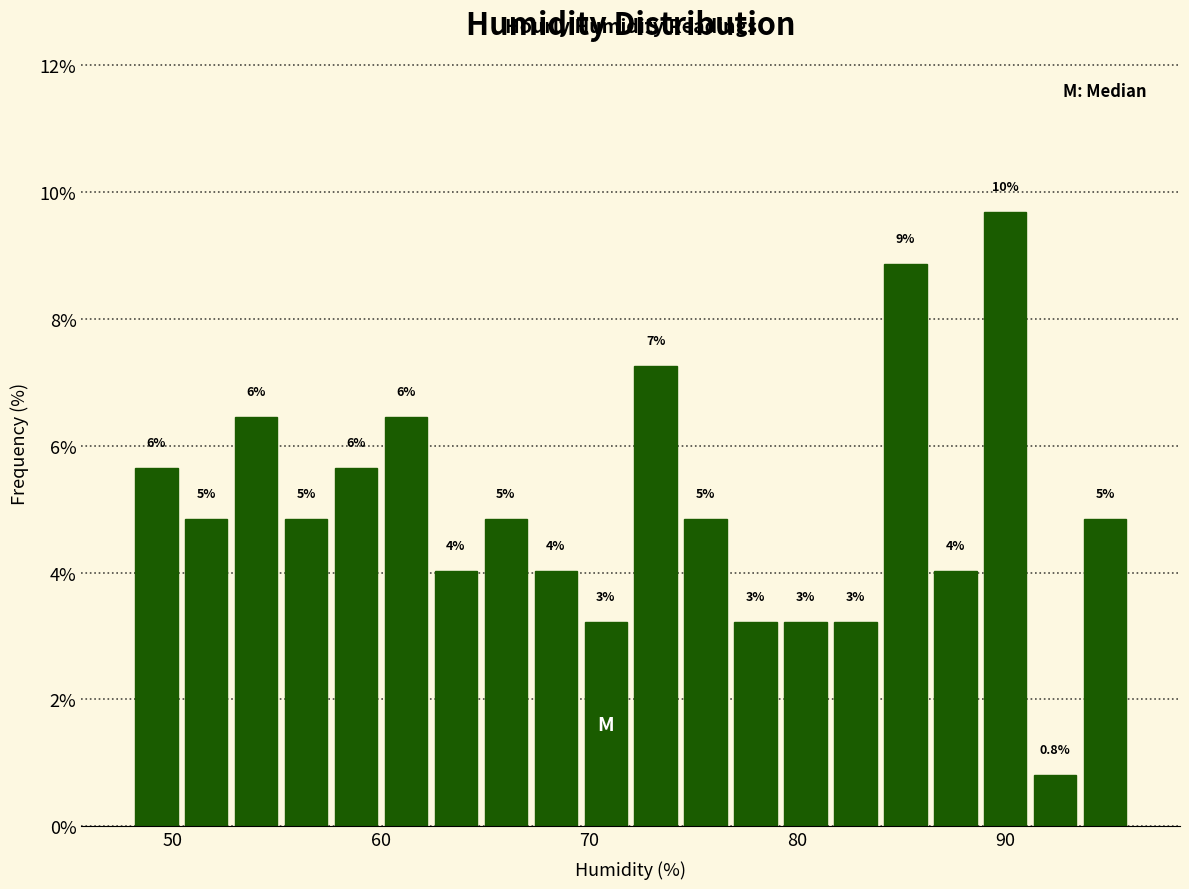

Read against the x-axis, roughly where is the centre of the tallest bar?

90